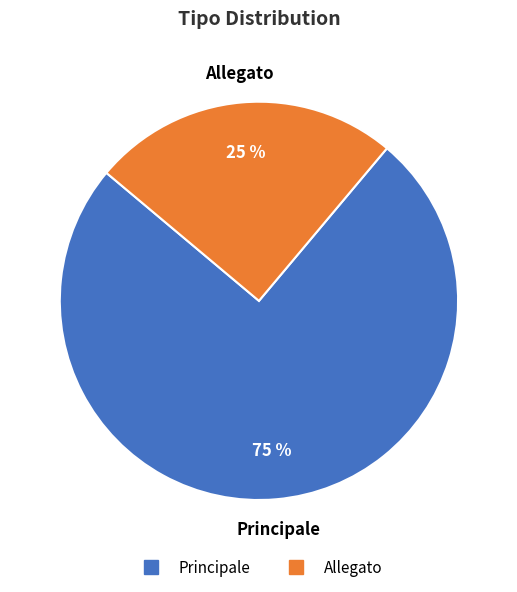

To the nearest percent, what is the average slice percentage?

50%